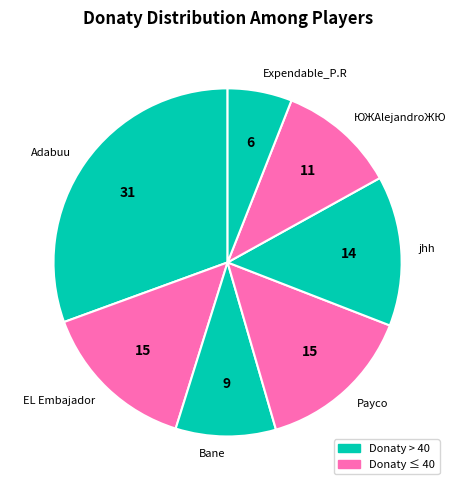

What is the ratio of the value at Payco to the value at Expendable_P.R?

2.4